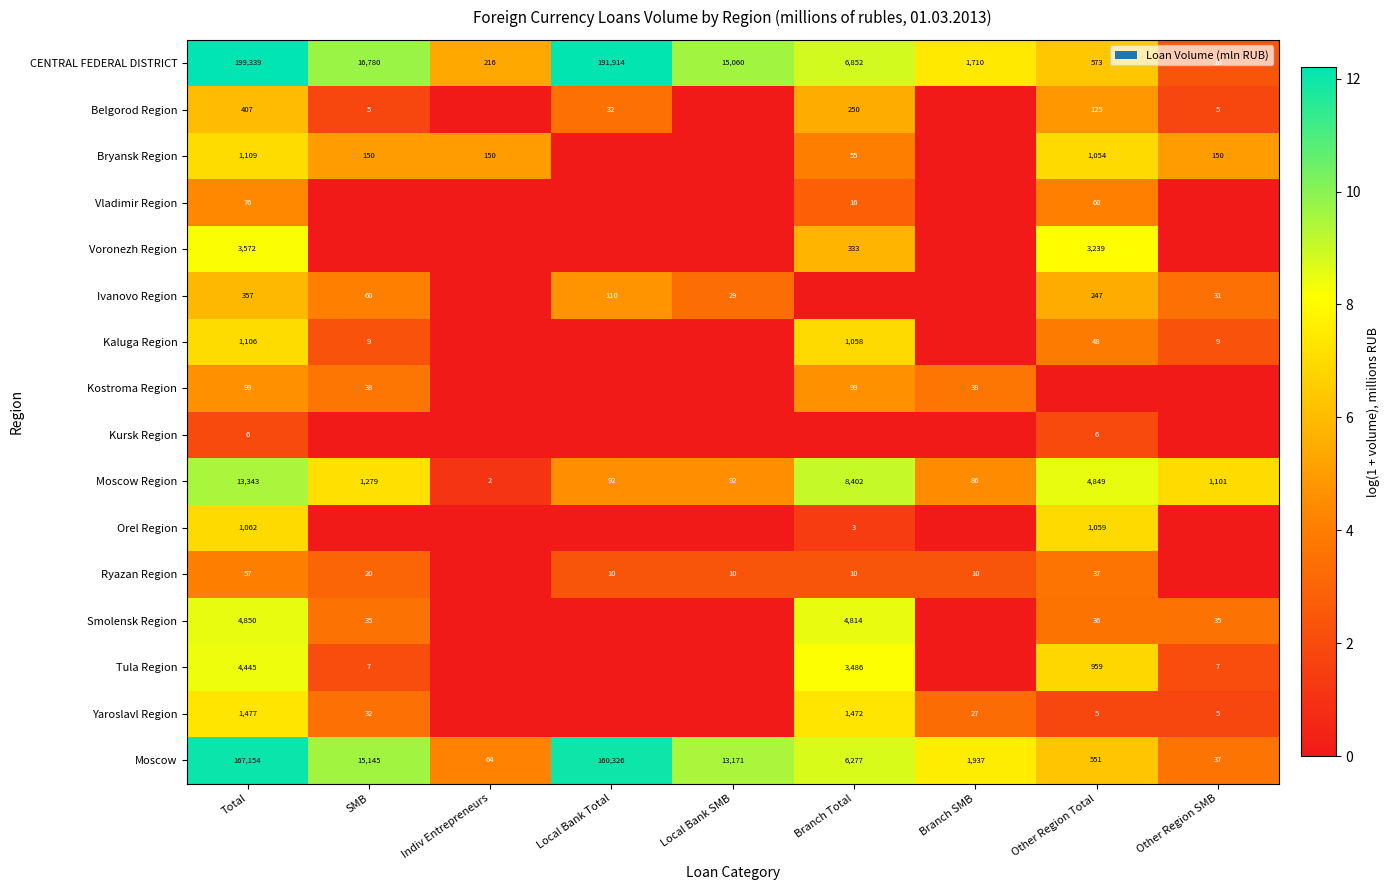

How many data points in CENTRAL FEDERAL DISTRICT are less than 6852?

4